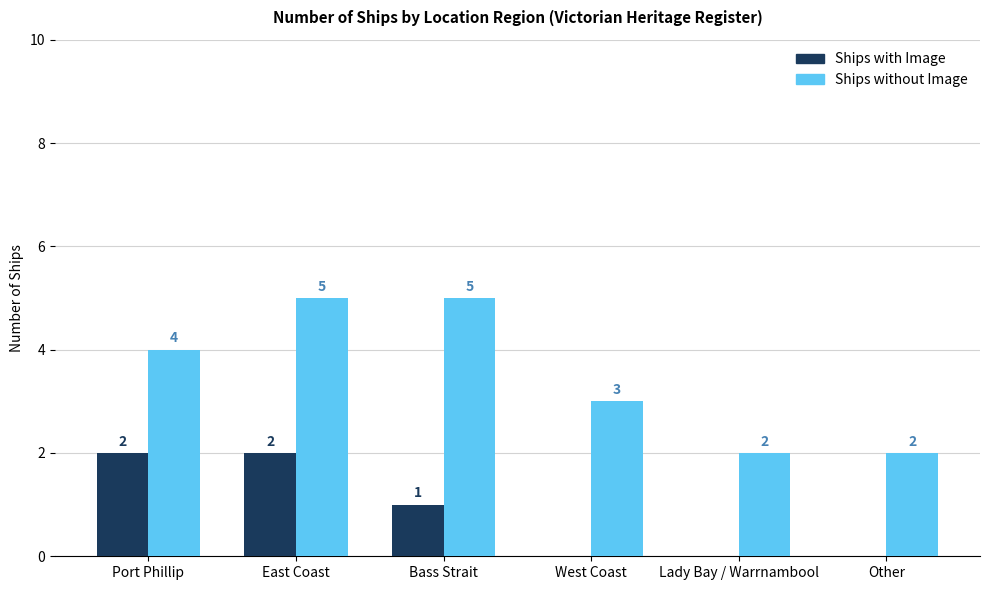

The value of Ships without Image at West Coast is 3. True or false?

True